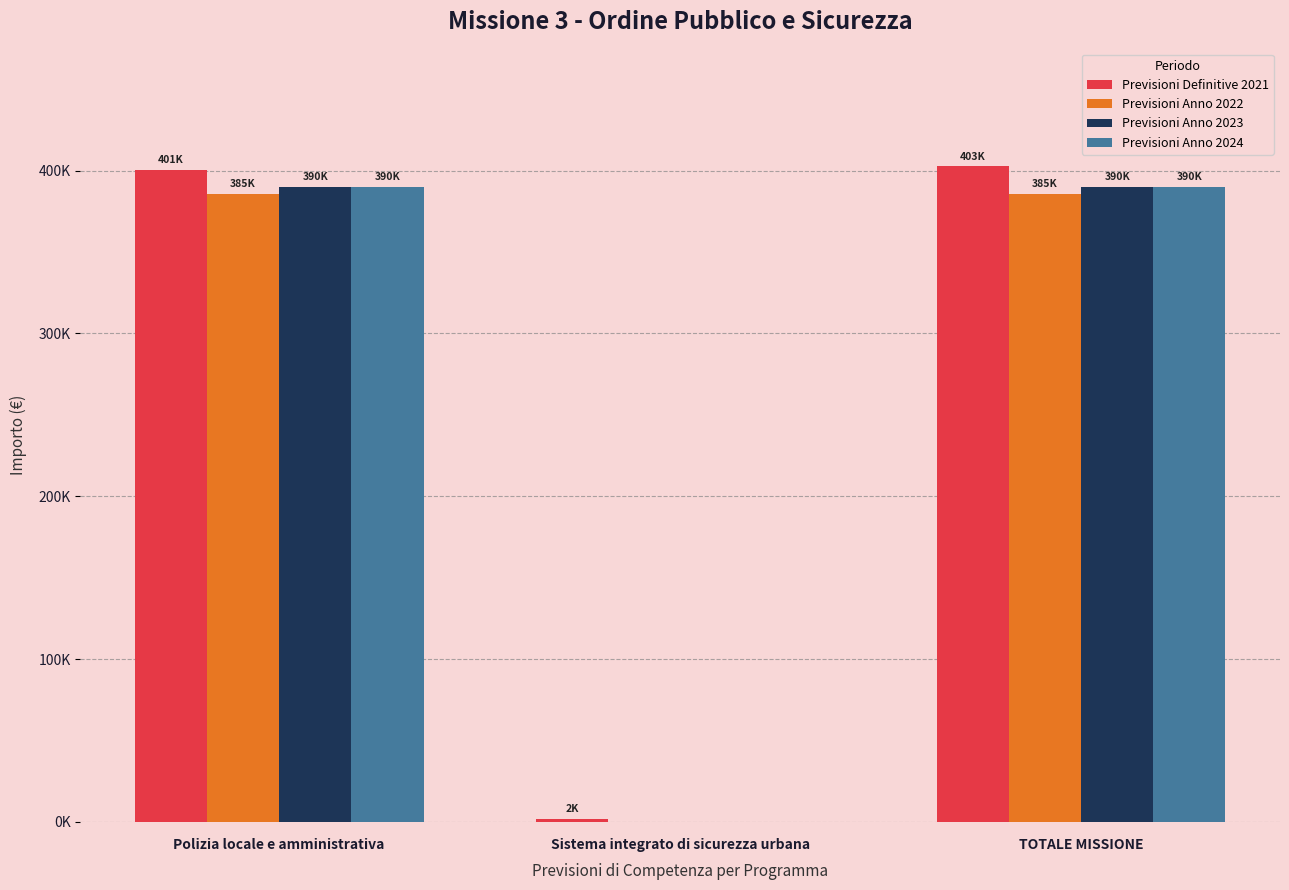

What is the label of the 1st bar from the left?

Polizia locale e amministrativa